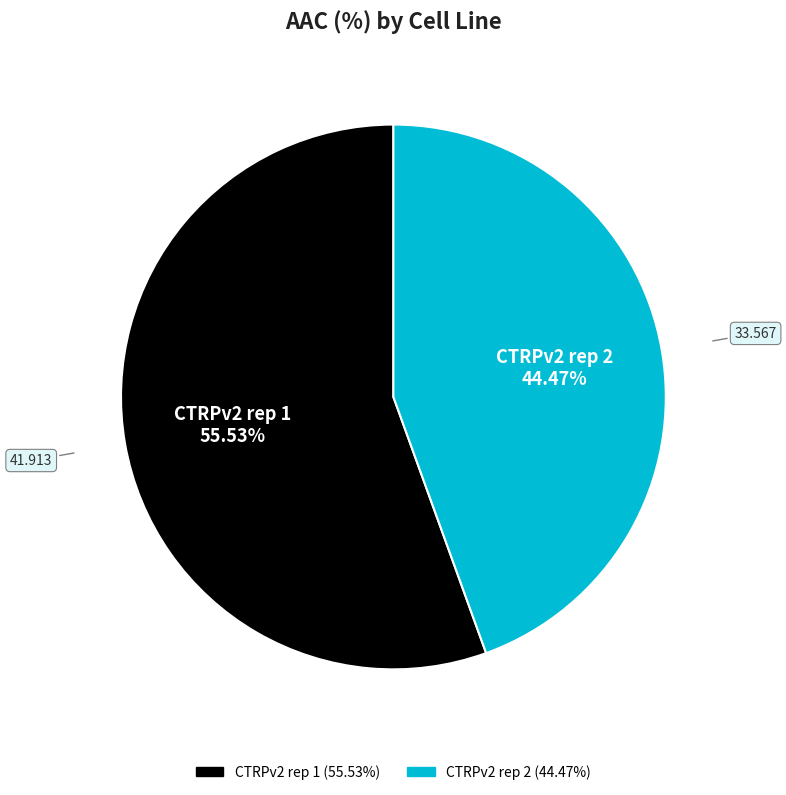

Which category has the biggest portion of the pie?

CTRPv2 rep 1